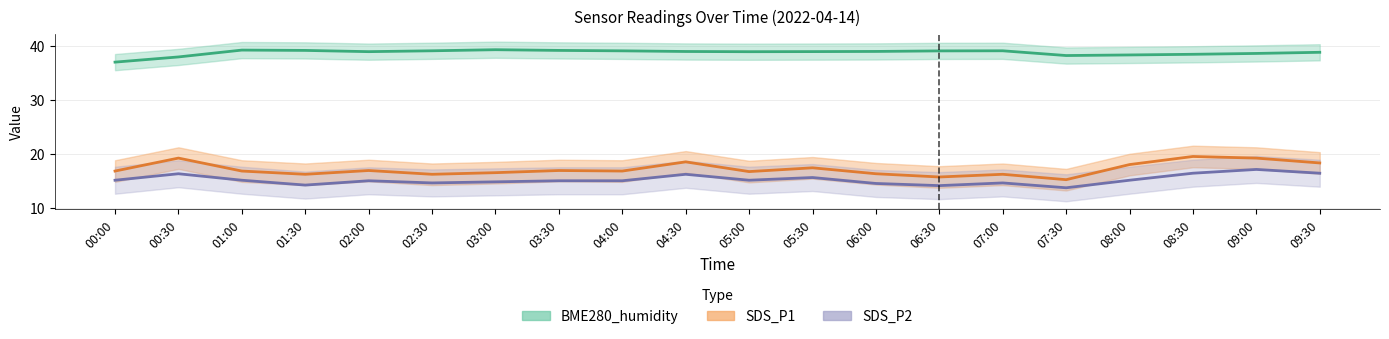

Reading left to right, what are all the values shown in this chart?

BME280_humidity: 37.0	37.9	39.2	39.1	38.9	39.1	39.3	39.1	39.1	39.0	38.9	38.9	39.0	39.1	39.1	38.2	38.3	38.4	38.6	38.8
SDS_P1: 16.8	19.2	16.8	16.2	16.9	16.2	16.5	16.9	16.8	18.5	16.7	17.4	16.3	15.7	16.2	15.2	18.0	19.5	19.2	18.3
SDS_P2: 15.1	16.3	15.1	14.2	15.0	14.6	14.8	15.0	15.0	16.2	15.1	15.6	14.5	14.1	14.6	13.7	15.1	16.4	17.1	16.4